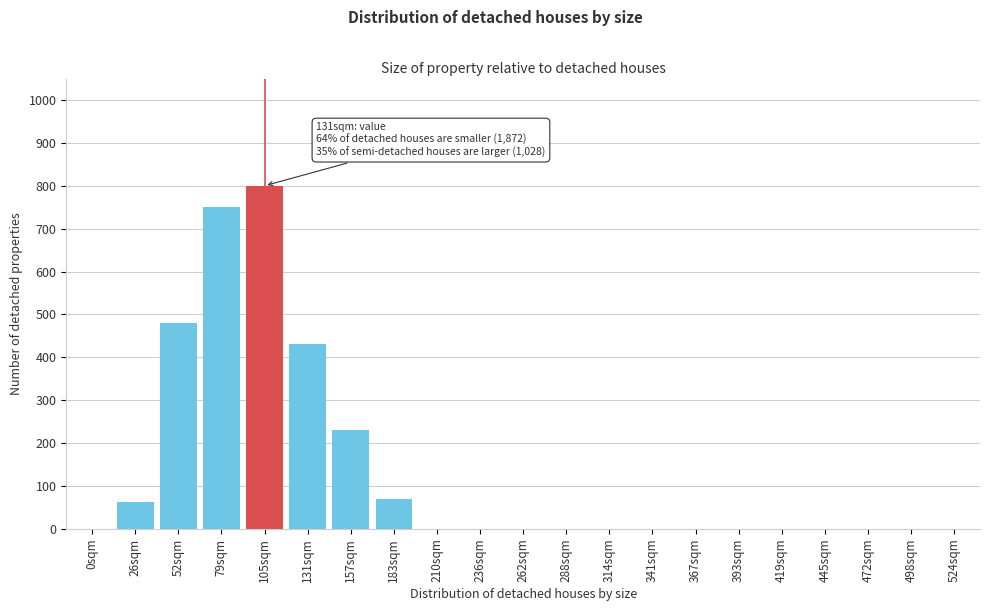

Reading right to left, list all the values displayed in this chart.

524sqm=0	498sqm=0	472sqm=0	445sqm=0	419sqm=0	393sqm=0	367sqm=0	341sqm=0	314sqm=0	288sqm=0	262sqm=0	236sqm=0	210sqm=0	183sqm=70	157sqm=230	131sqm=430	105sqm=800	79sqm=750	52sqm=480	26sqm=62	0sqm=0